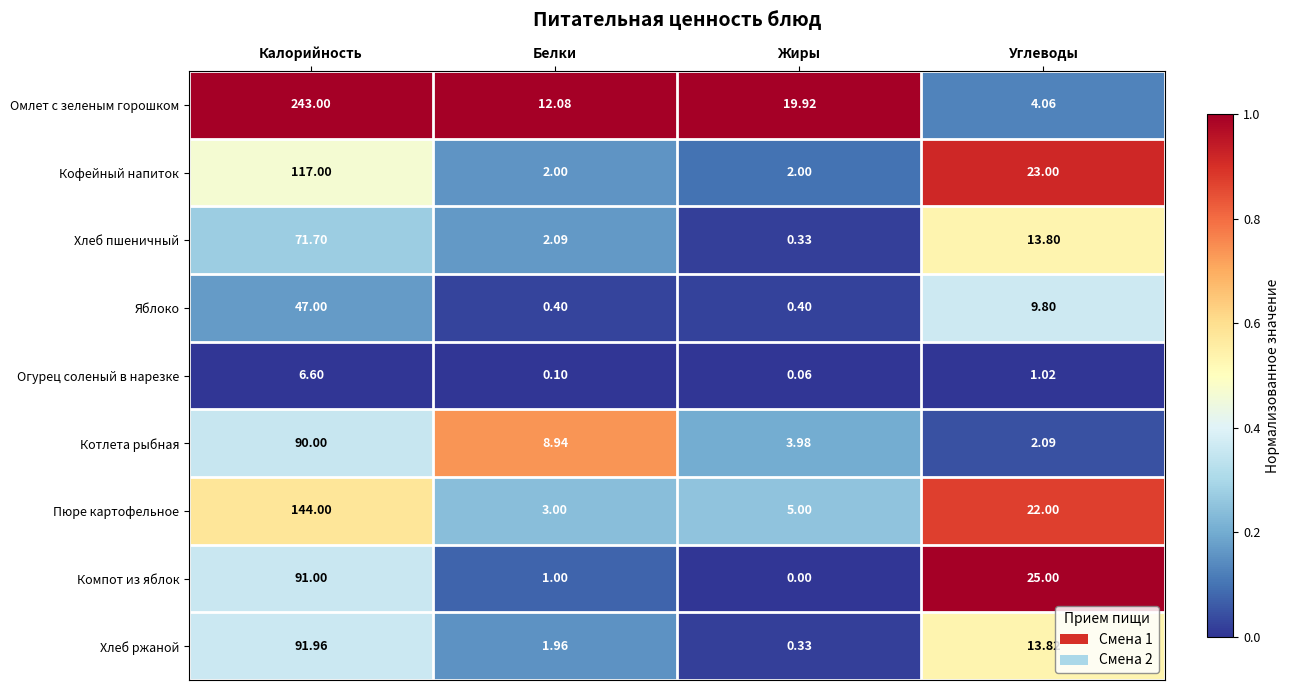

At which label is Кофейный напиток closest to 59?

Углеводы